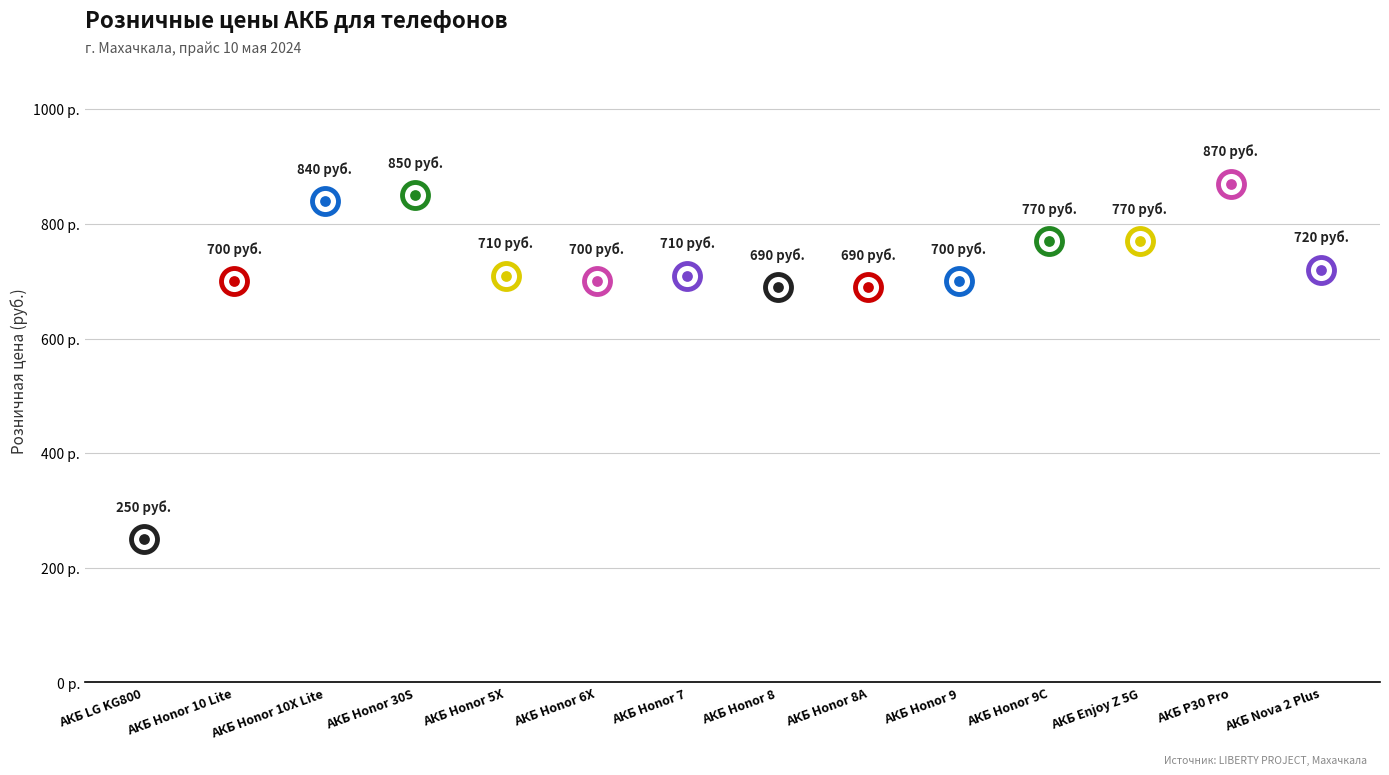

What is the ratio of the value at АКБ Honor 9 to the value at АКБ LG KG800?

2.8